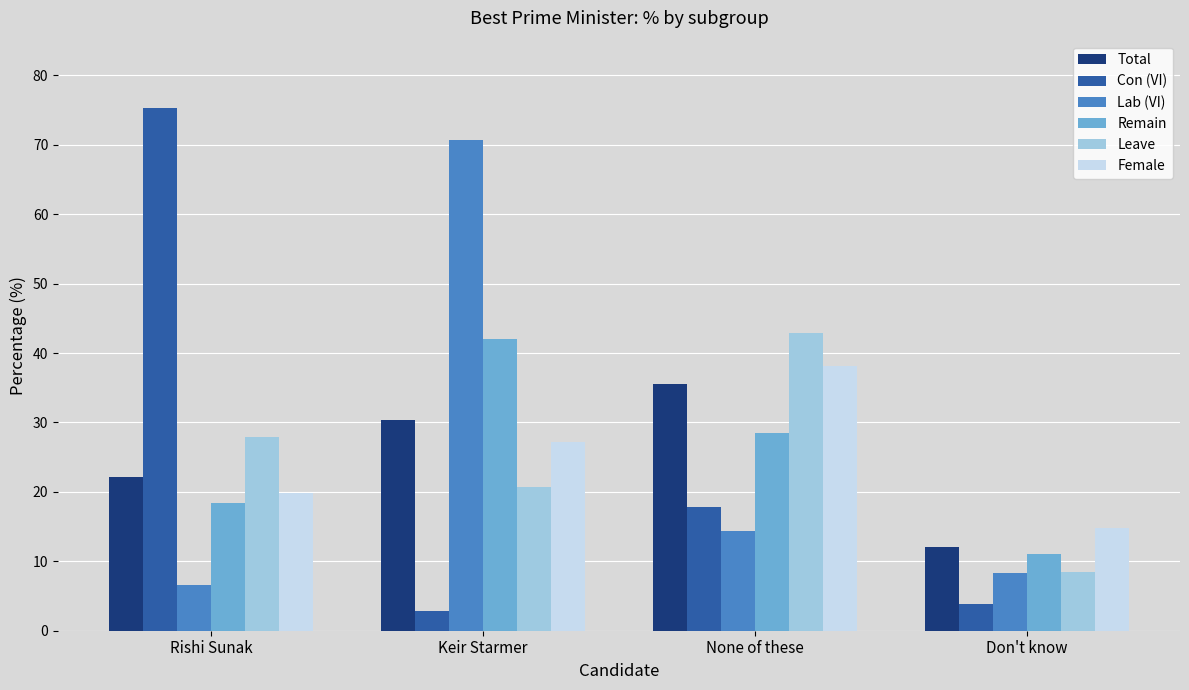

How many values in the Leave series exceed 27?

2